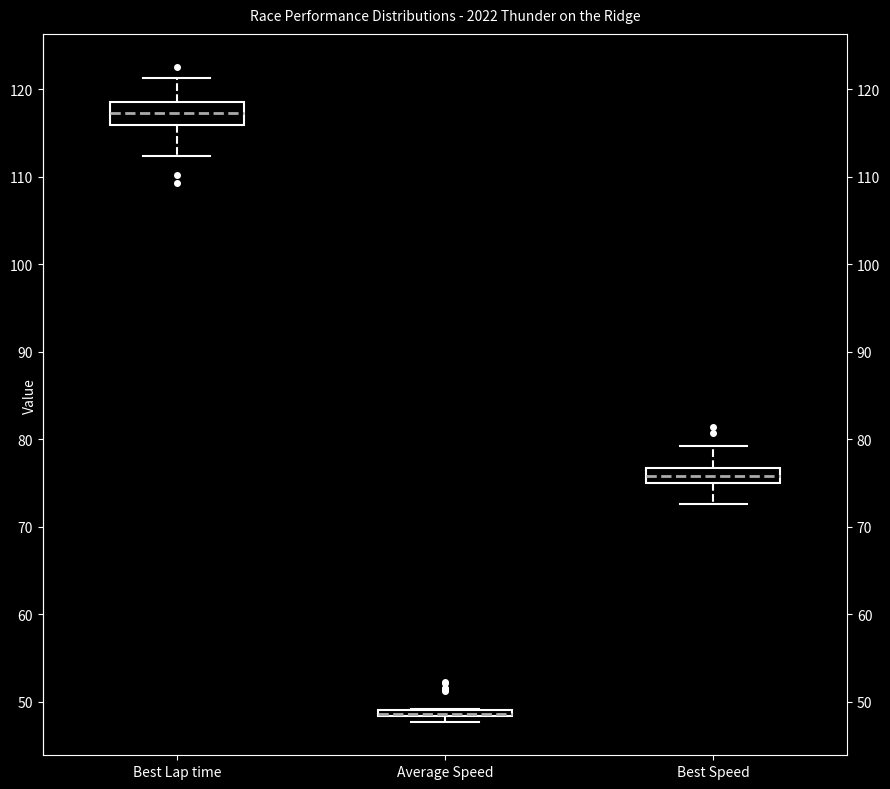

Where is the upper edge of the box for Best Lap time on the y-axis? The values are not printed on the chart, so give them approximately, as read against the axis.

118